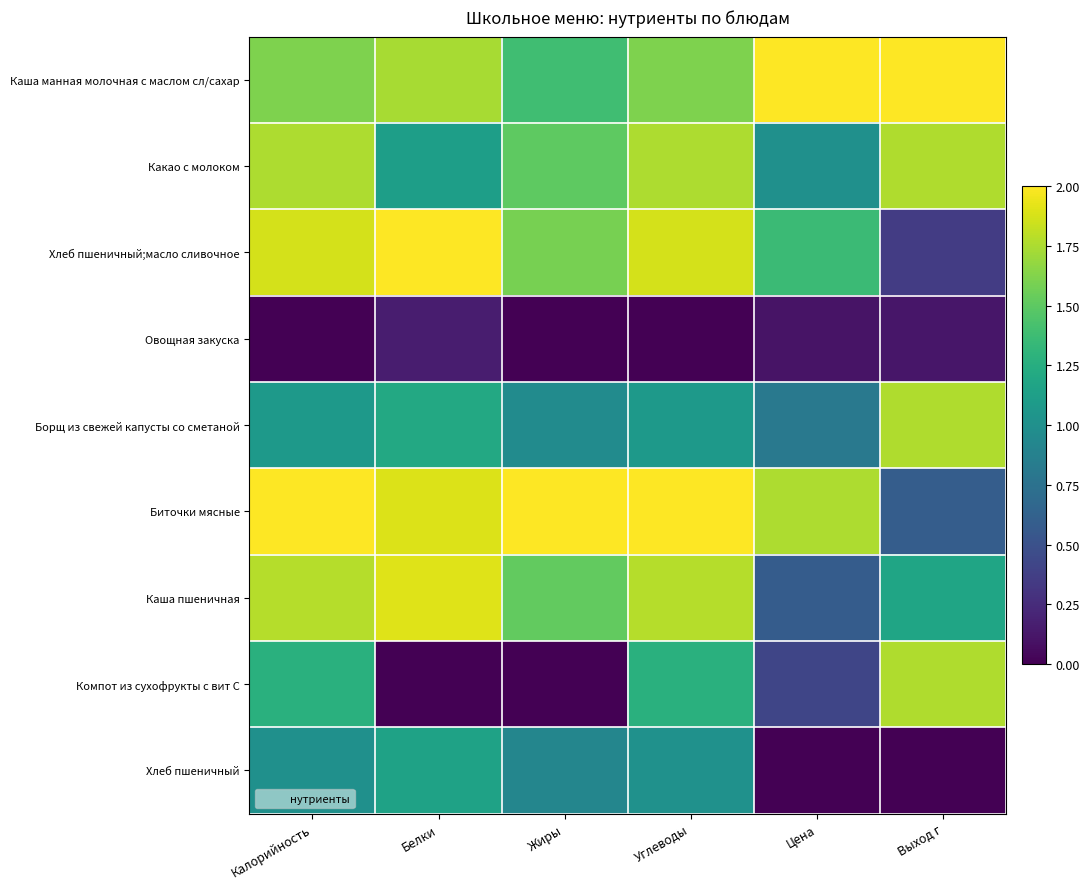

Reading right to left, what are all the values shown in this chart?

Каша манная молочная с маслом сл/сахар: Выход г=2.0	Цена=2.0	Углеводы=1.6	Жиры=1.4	Белки=1.7	Калорийность=1.6
Какао с молоком: Выход г=1.8	Цена=1.0	Углеводы=1.8	Жиры=1.5	Белки=1.1	Калорийность=1.8
Хлеб пшеничный;масло сливочное: Выход г=0.4	Цена=1.4	Углеводы=1.9	Жиры=1.6	Белки=2.0	Калорийность=1.9
Овощная закуска: Выход г=0.1	Цена=0.1	Углеводы=0.0	Жиры=0.0	Белки=0.2	Калорийность=0.0
Борщ из свежей капусты со сметаной: Выход г=1.8	Цена=0.8	Углеводы=1.1	Жиры=1.0	Белки=1.2	Калорийность=1.1
Биточки мясные: Выход г=0.6	Цена=1.8	Углеводы=2.0	Жиры=2.0	Белки=1.9	Калорийность=2.0
Каша пшеничная: Выход г=1.2	Цена=0.6	Углеводы=1.8	Жиры=1.5	Белки=1.9	Калорийность=1.8
Компот из сухофрукты с вит С: Выход г=1.8	Цена=0.4	Углеводы=1.3	Жиры=0.0	Белки=0.0	Калорийность=1.3
Хлеб пшеничный: Выход г=0.0	Цена=0.0	Углеводы=1.0	Жиры=0.9	Белки=1.2	Калорийность=1.0